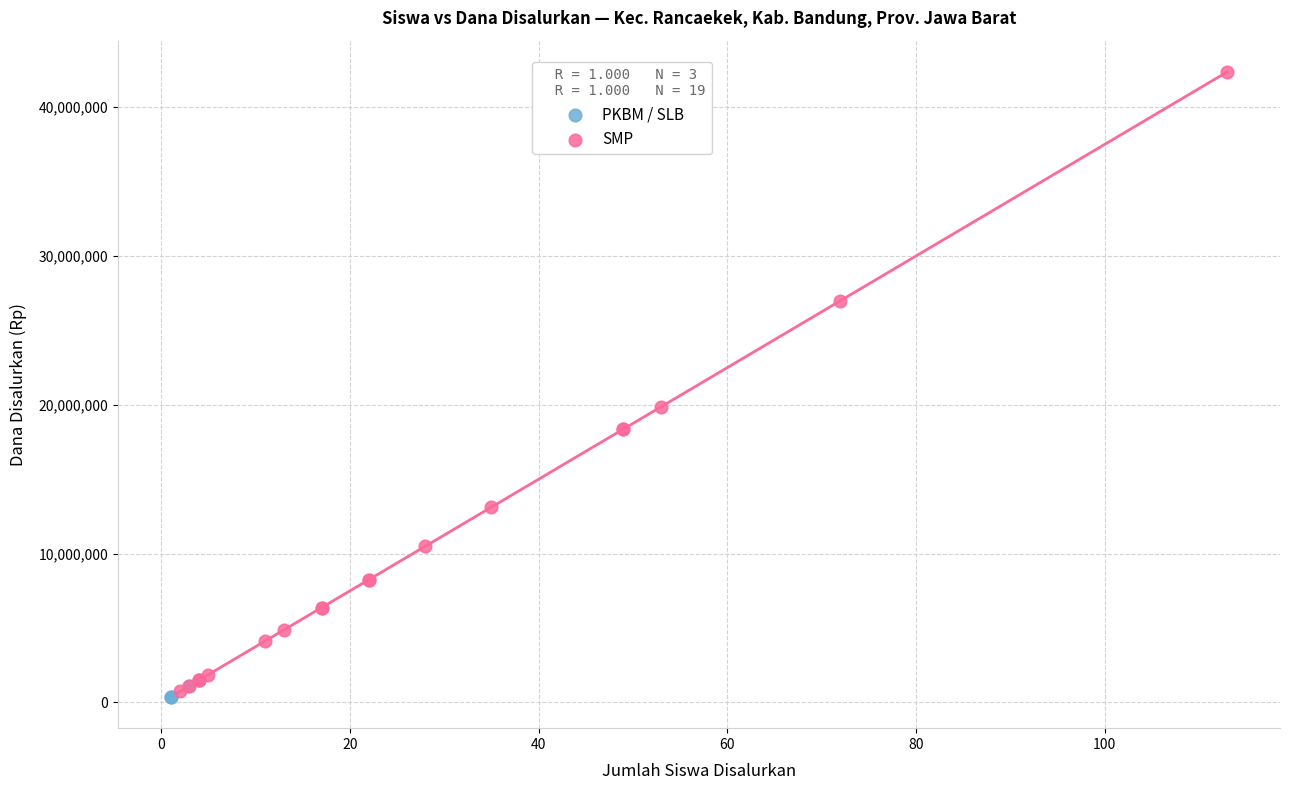

Which series has the largest Y range (max minus min)?

SMP